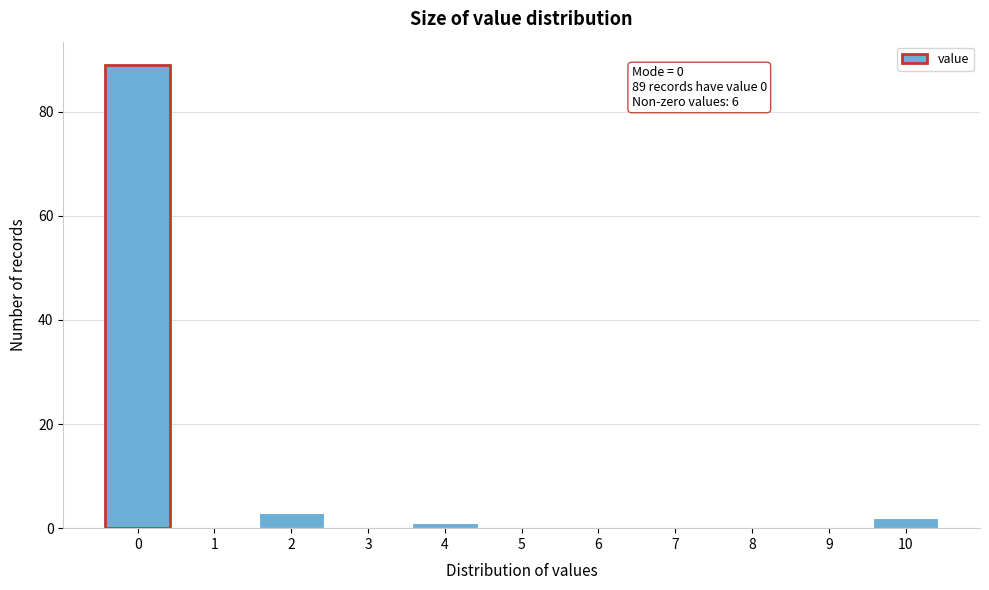

Reading left to right, what are all the values shown in this chart?

0=89	1=0	2=3	3=0	4=1	5=0	6=0	7=0	8=0	9=0	10=2